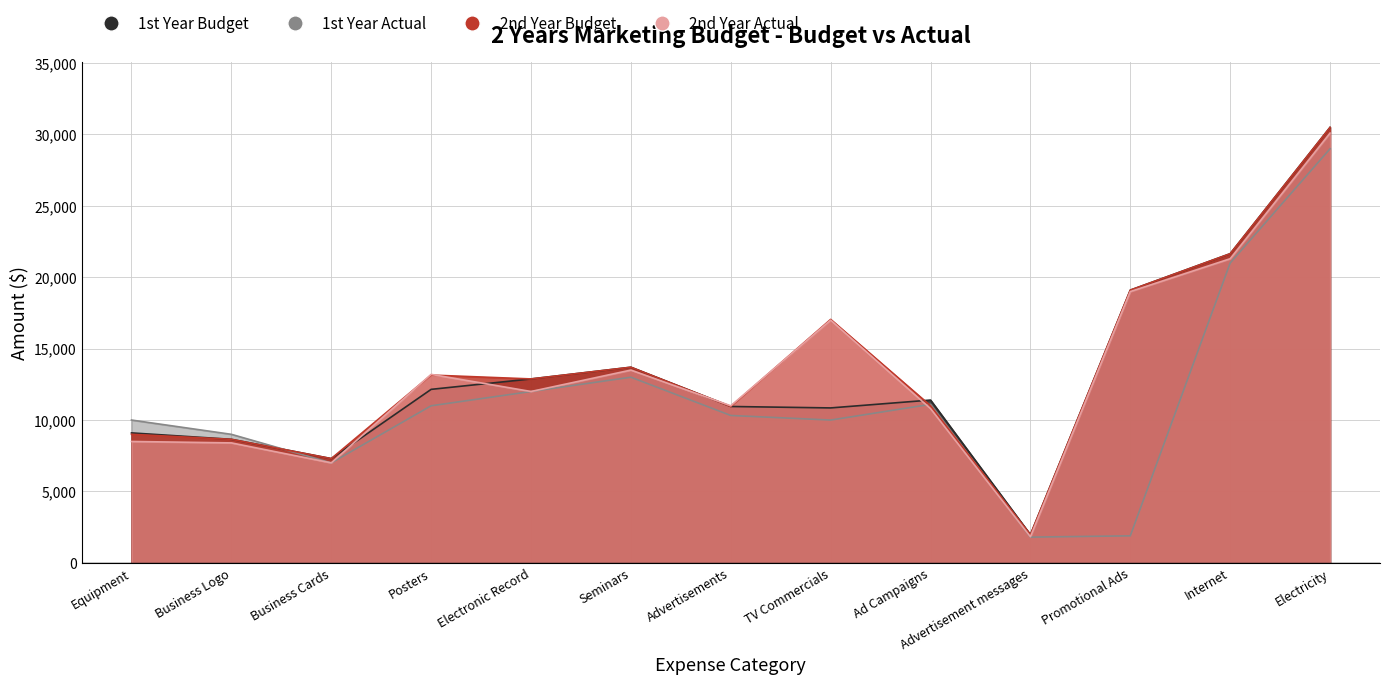

What are all the series names shown in the legend?

1st Year Budget, 1st Year Actual, 2nd Year Budget, 2nd Year Actual